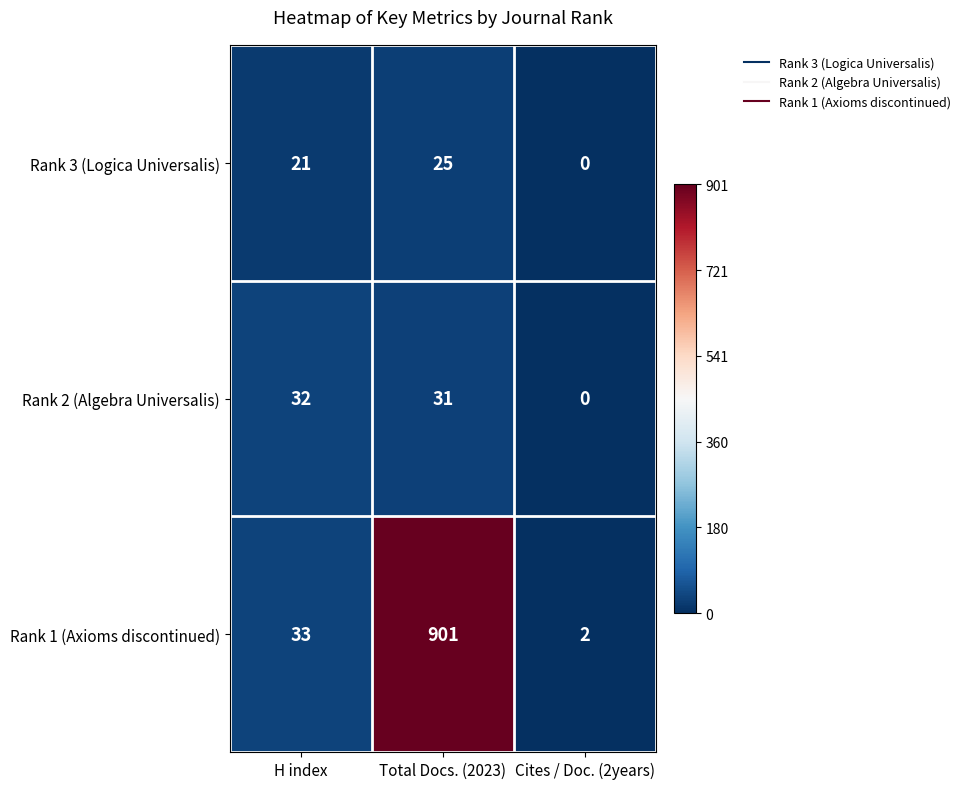

Which series has the largest range (max minus min)?

Rank 1 (Axioms discontinued)